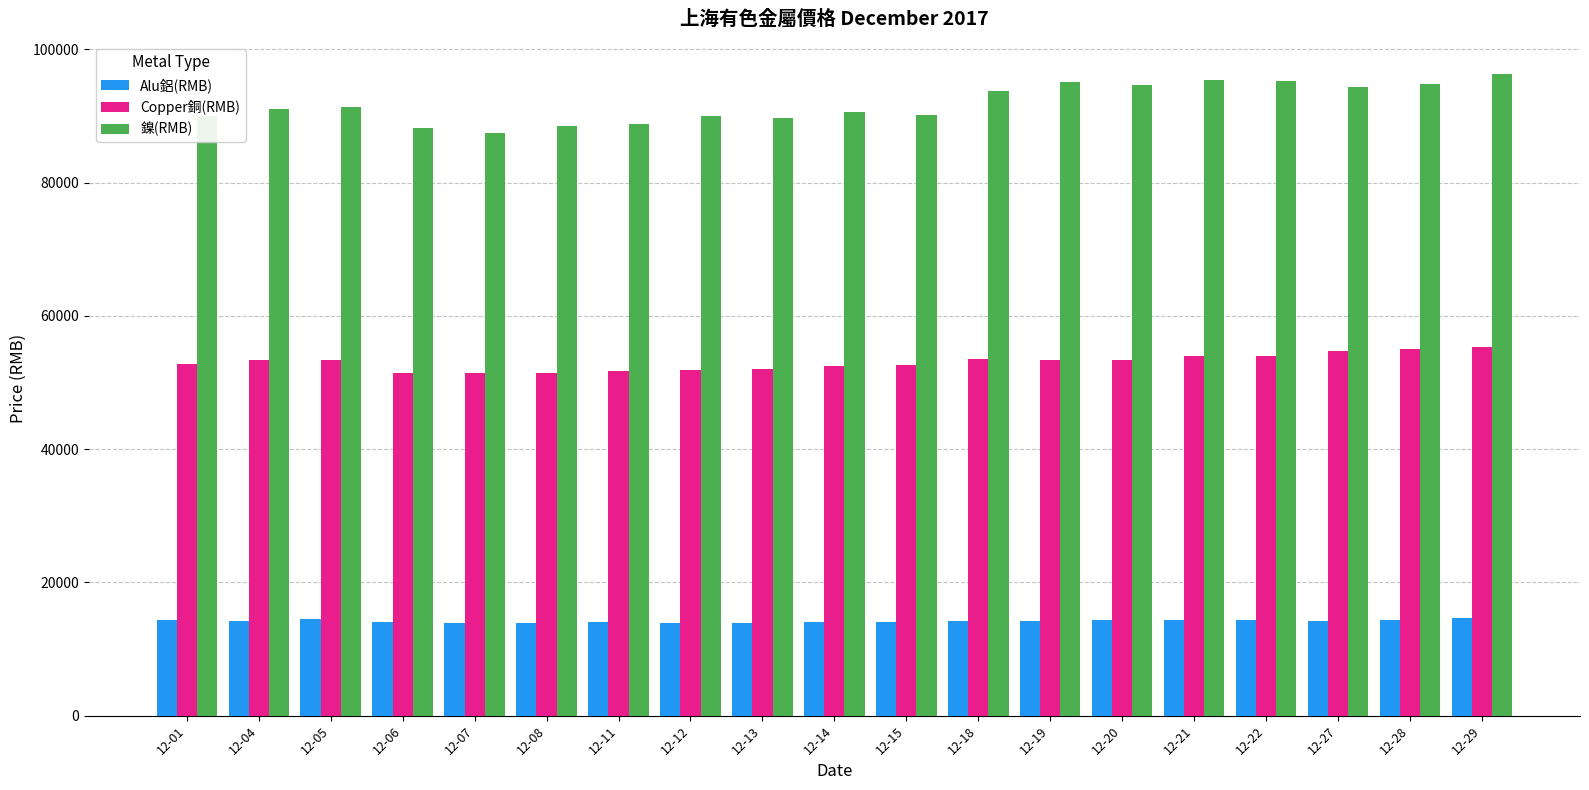

At how many categories does at least one series exceed 71622?

19